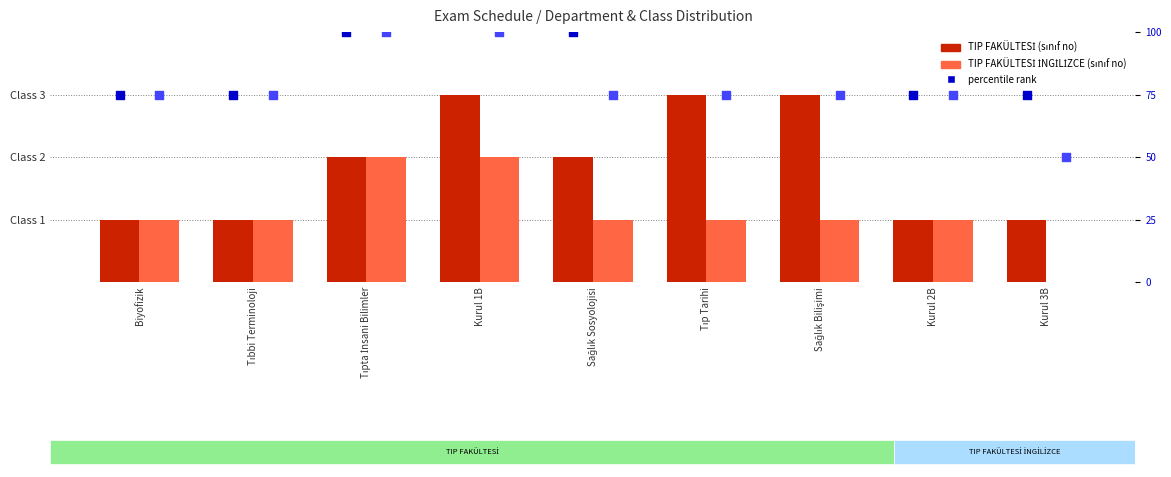

Which series reaches the minimum Y coordinate?

TIP FAKÜLTESİ İNGİLİZCE